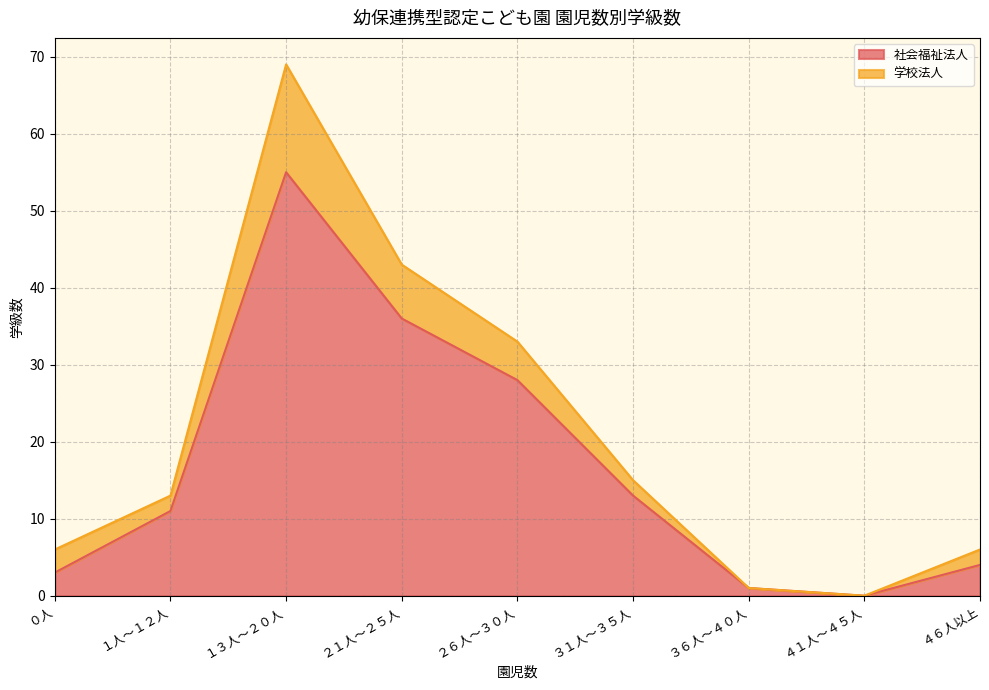

The value at ４１人～４５人 is -23. True or false?

False